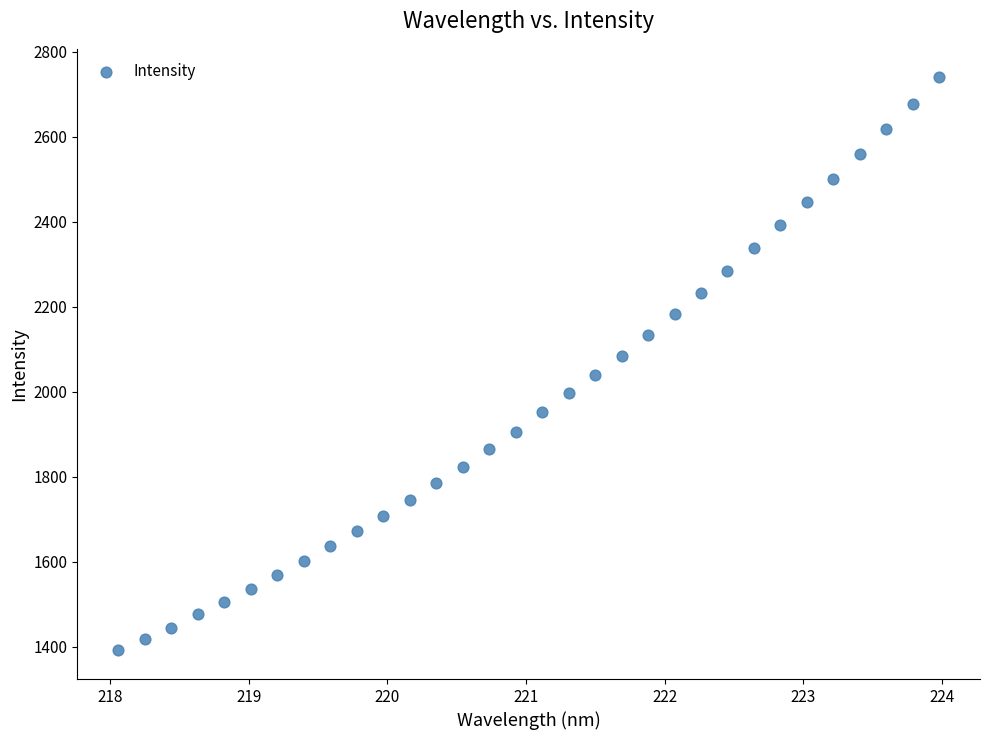

What is the range of X values (max minus min)?

5.9